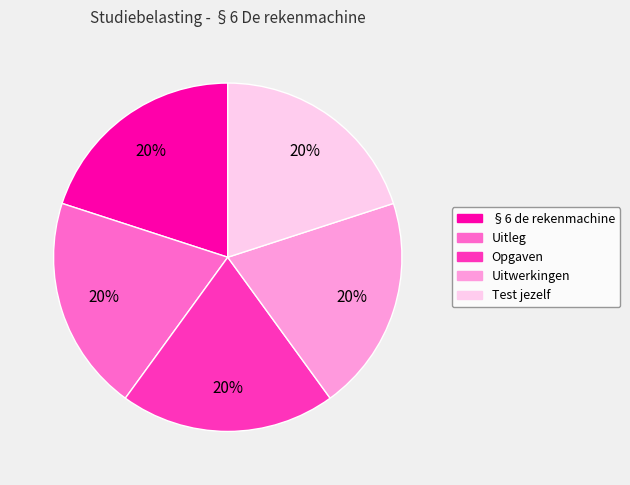

To the nearest percent, what is the combined percentage of §6 de rekenmachine and Opgaven?

40%